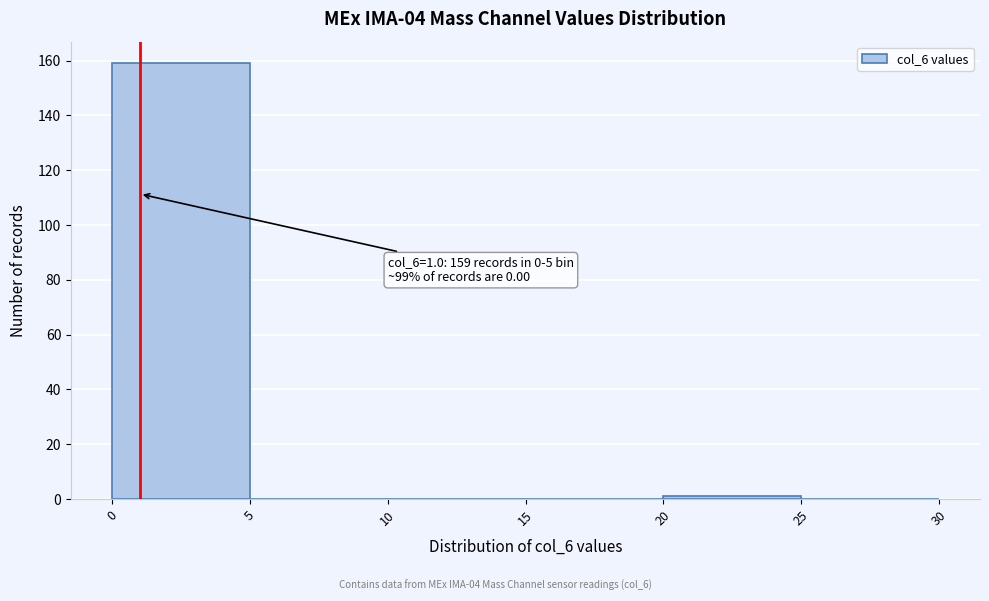

Which range on the x-axis has the tallest bar?

0 to 5